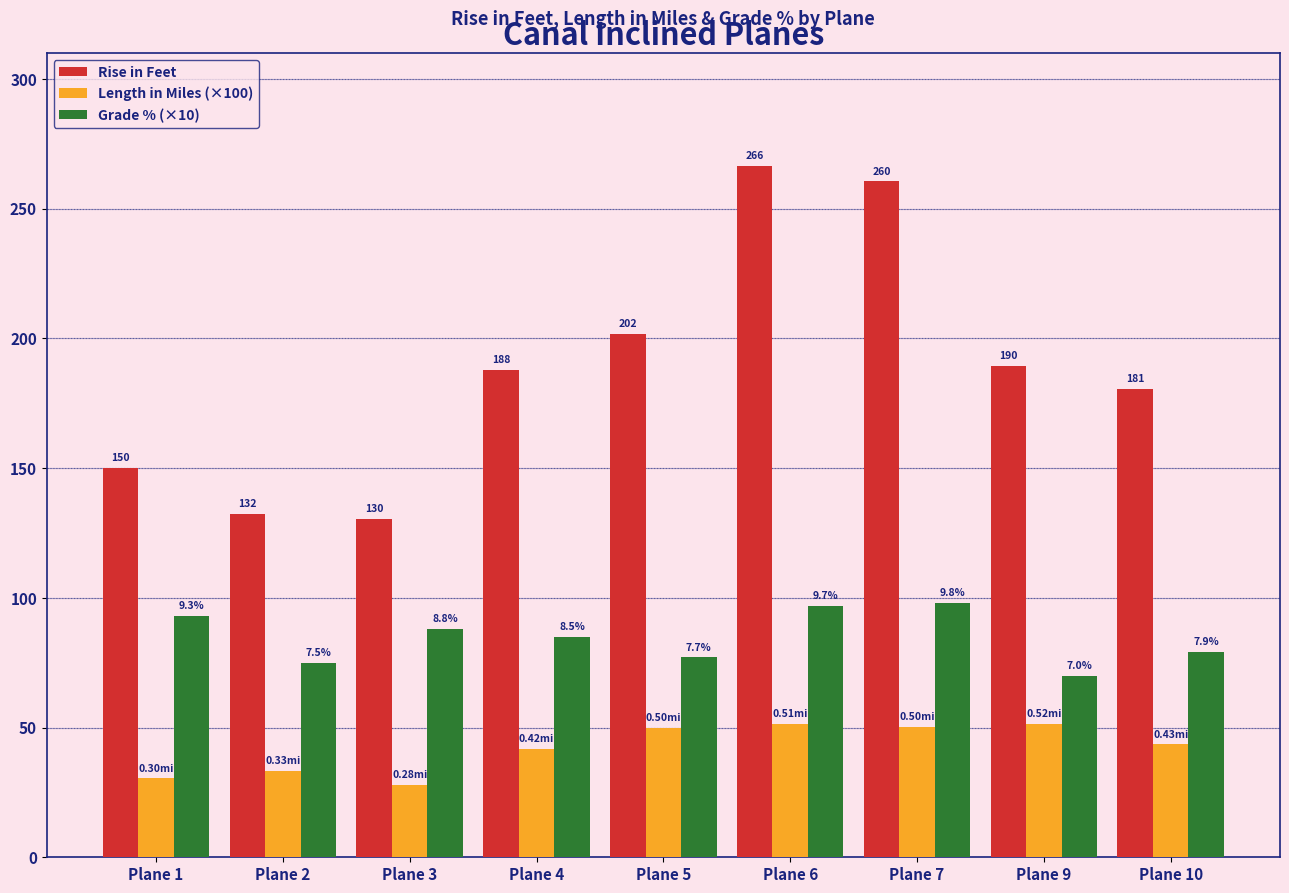

True or false: Grade % (×10) has a value of 92.1 at Plane 9.

False